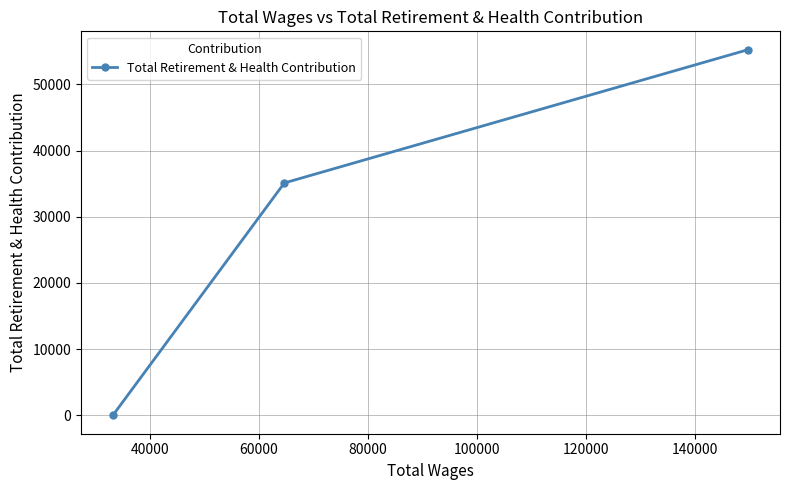

What is the maximum value shown in the chart?

55239